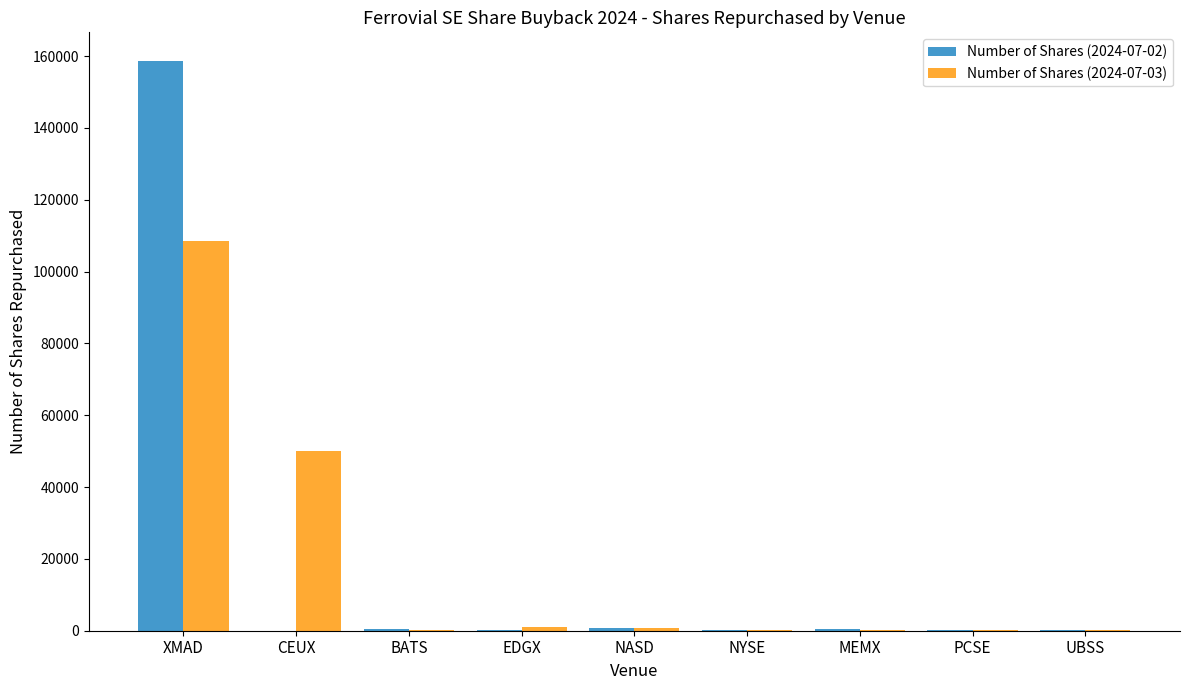

At which label is Number of Shares (2024-07-03) closest to 54314?

CEUX